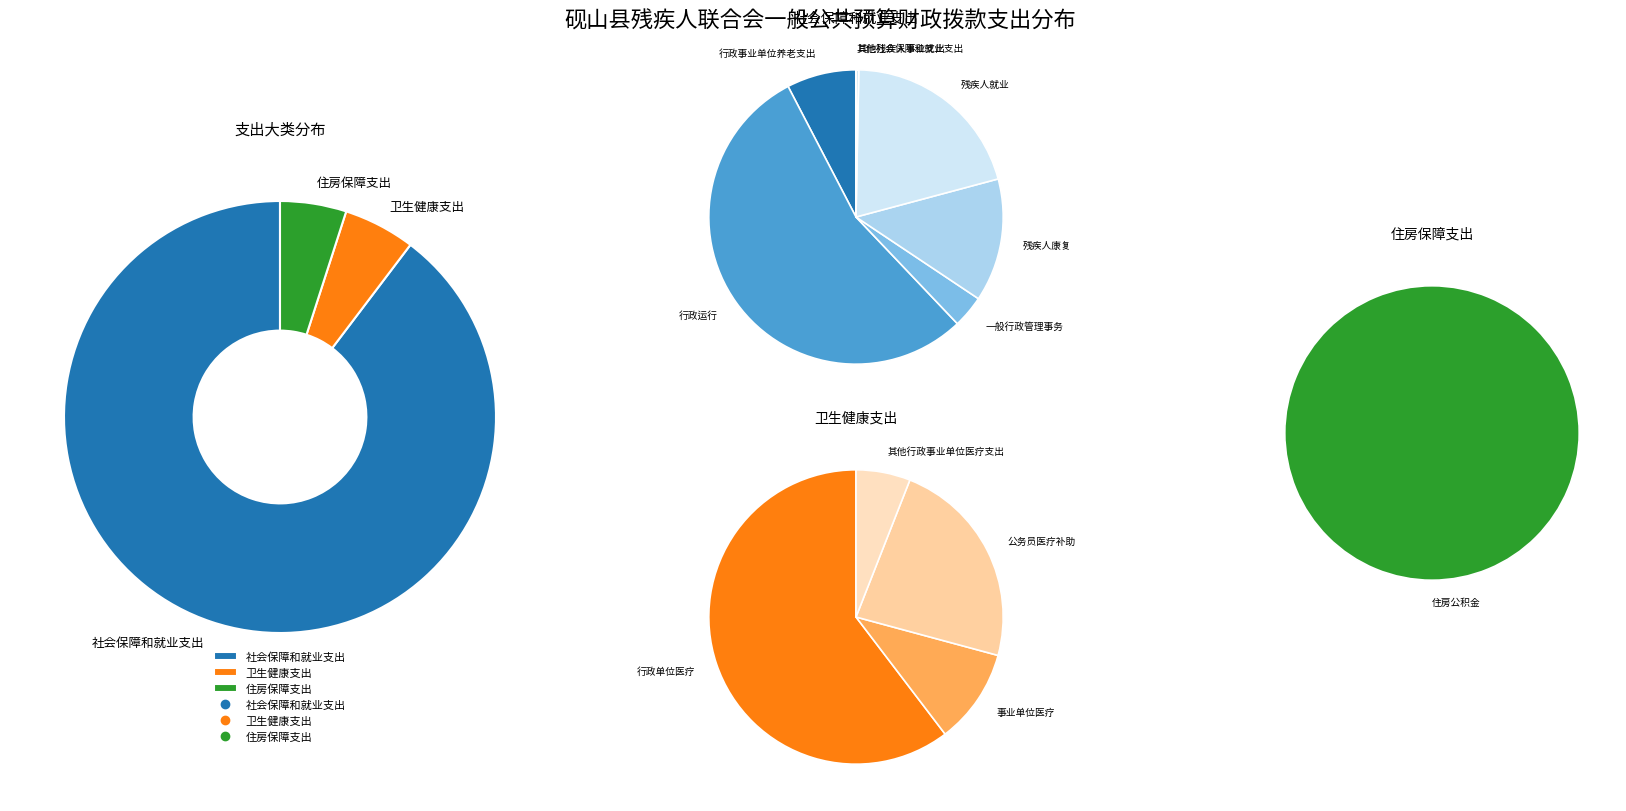

Which slice is the largest?

社会保障和就业支出